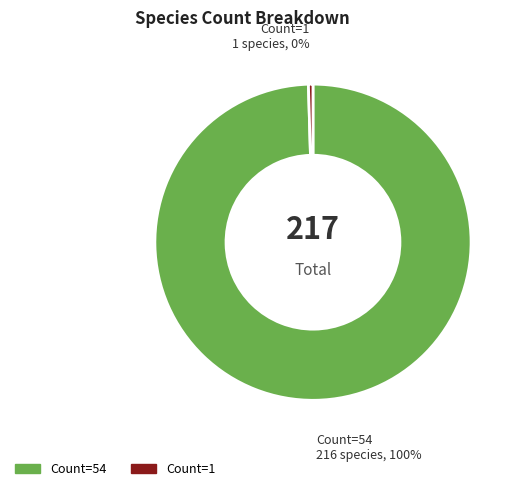

Rank the categories by value from lowest to highest.

Count=1, Count=54